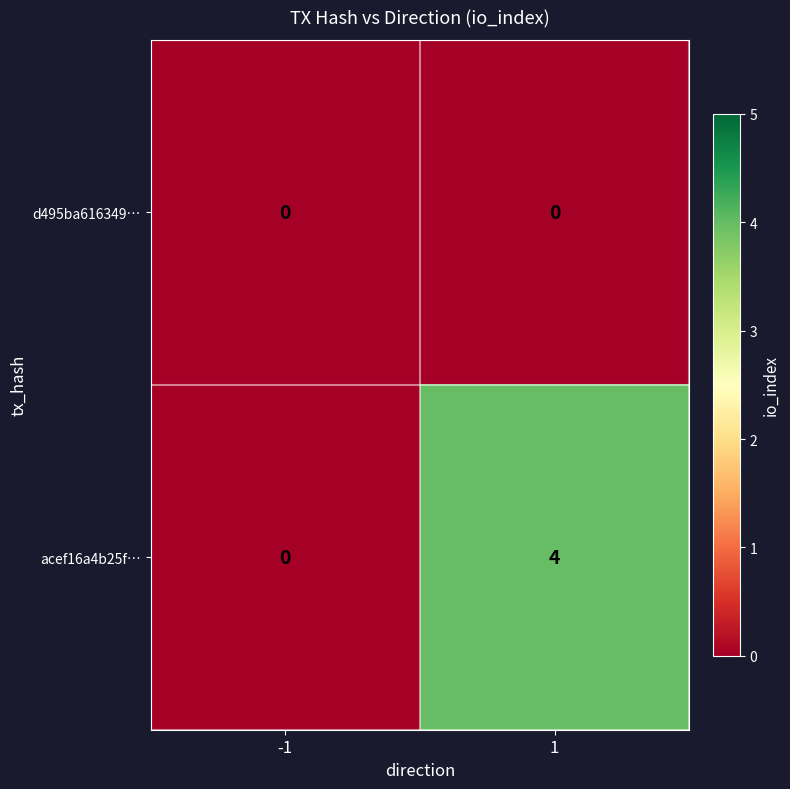

Rank the series at 1 from lowest to highest value.

d495ba616349…, acef16a4b25f…